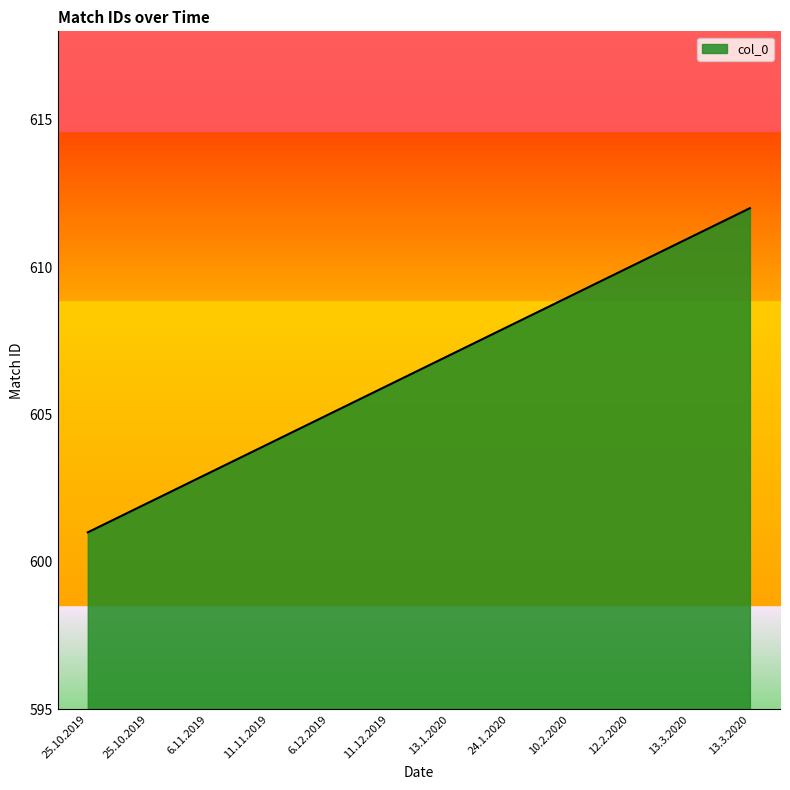

What is the minimum value shown in the chart?

601